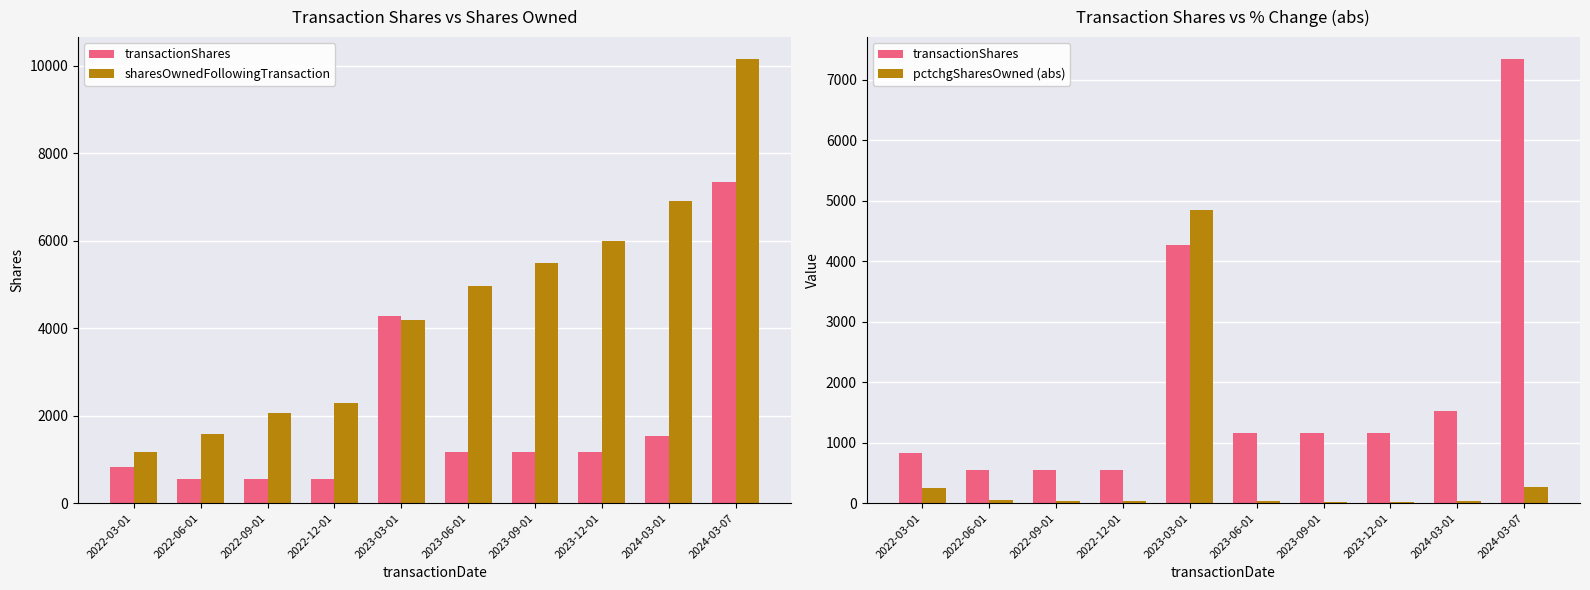

What is the value of the pctchgSharesOwned (abs) bar at the 8th from the left?

24